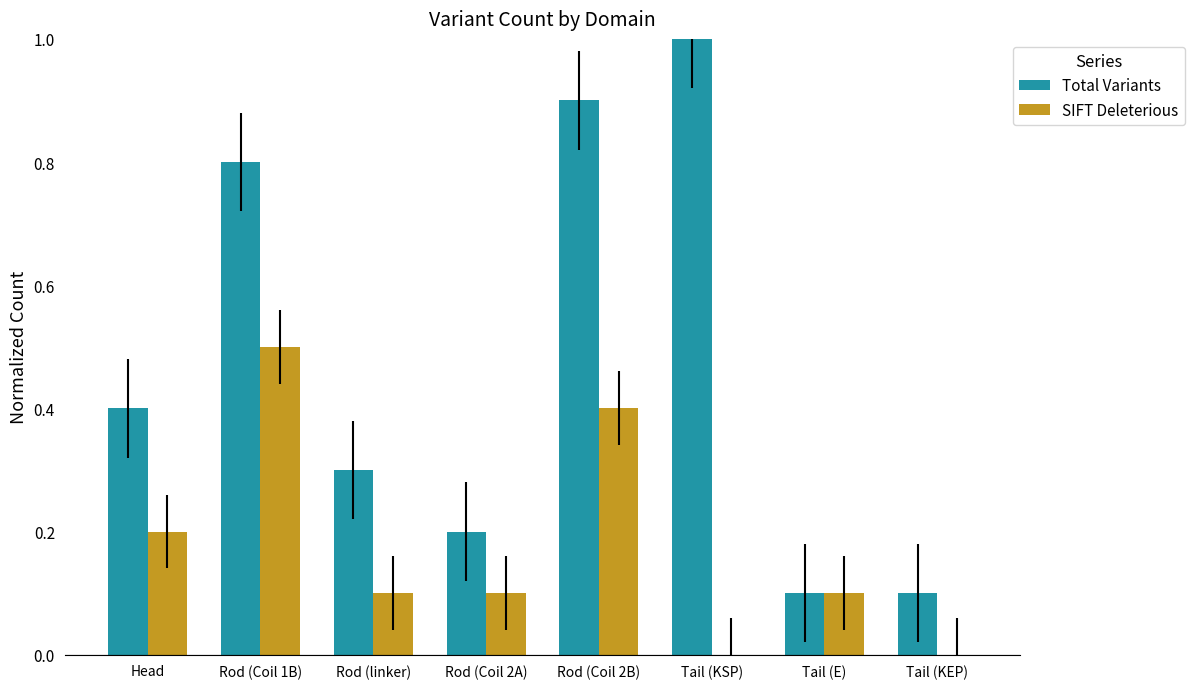

How many groups of bars are there?

8